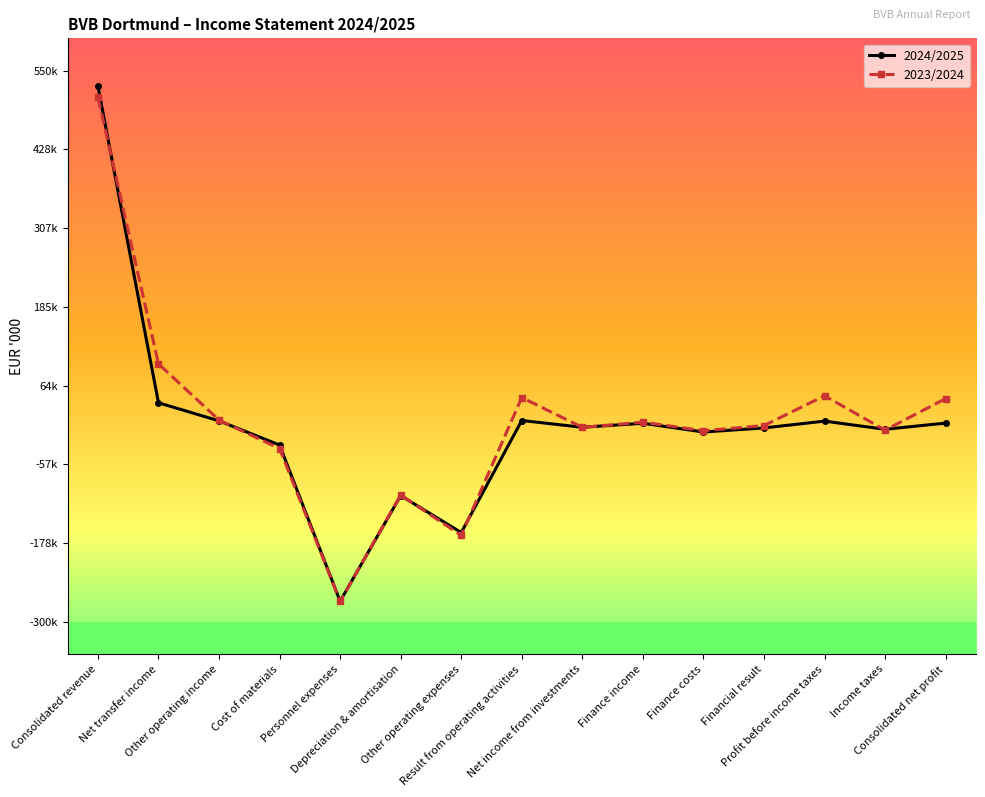

What is the difference between the second highest and second lowest values in the 2023/2024 series?

264597